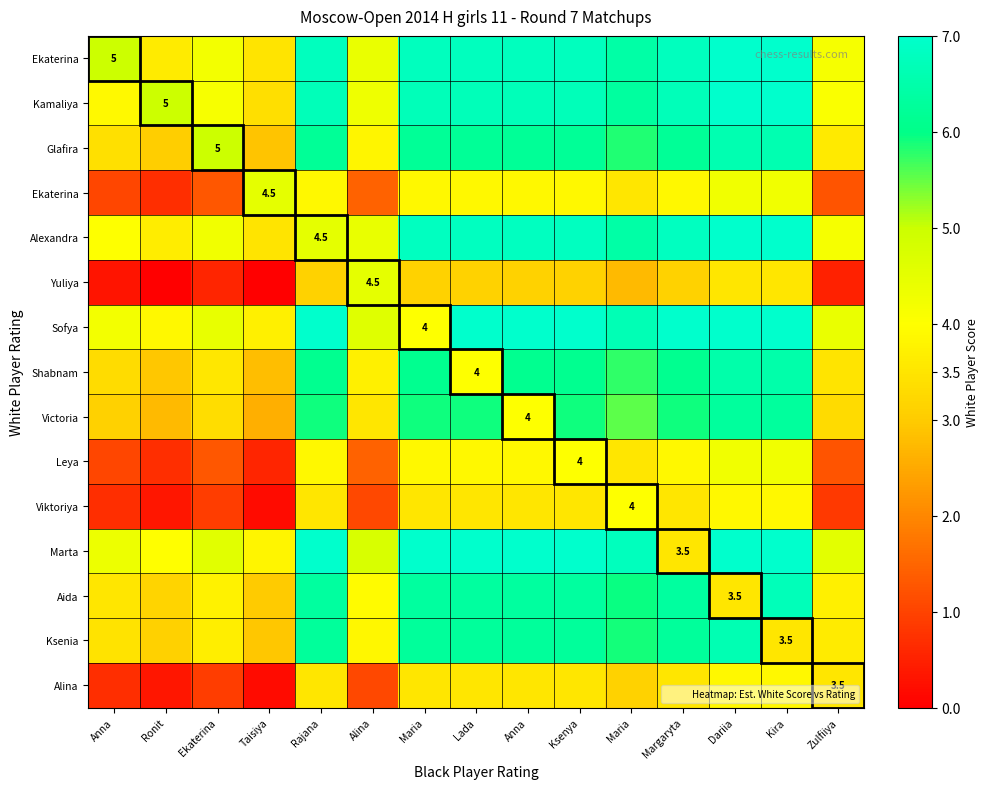

Between Anna and Taisiya, which is larger?

Anna